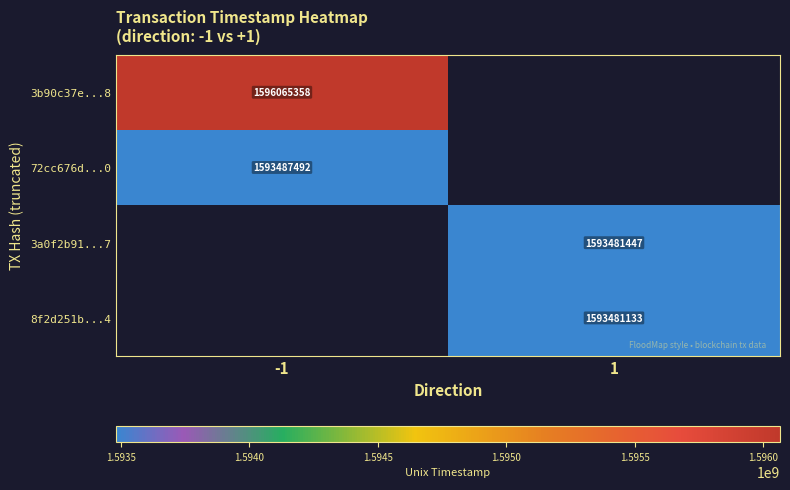

At how many categories does at least one series exceed 1595261419?

1